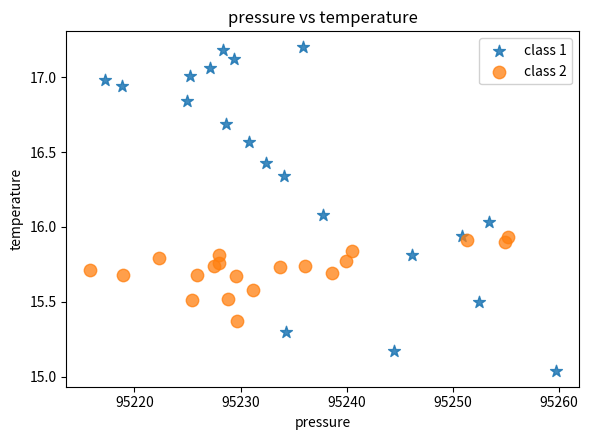

Which series reaches the maximum Y coordinate?

class 1